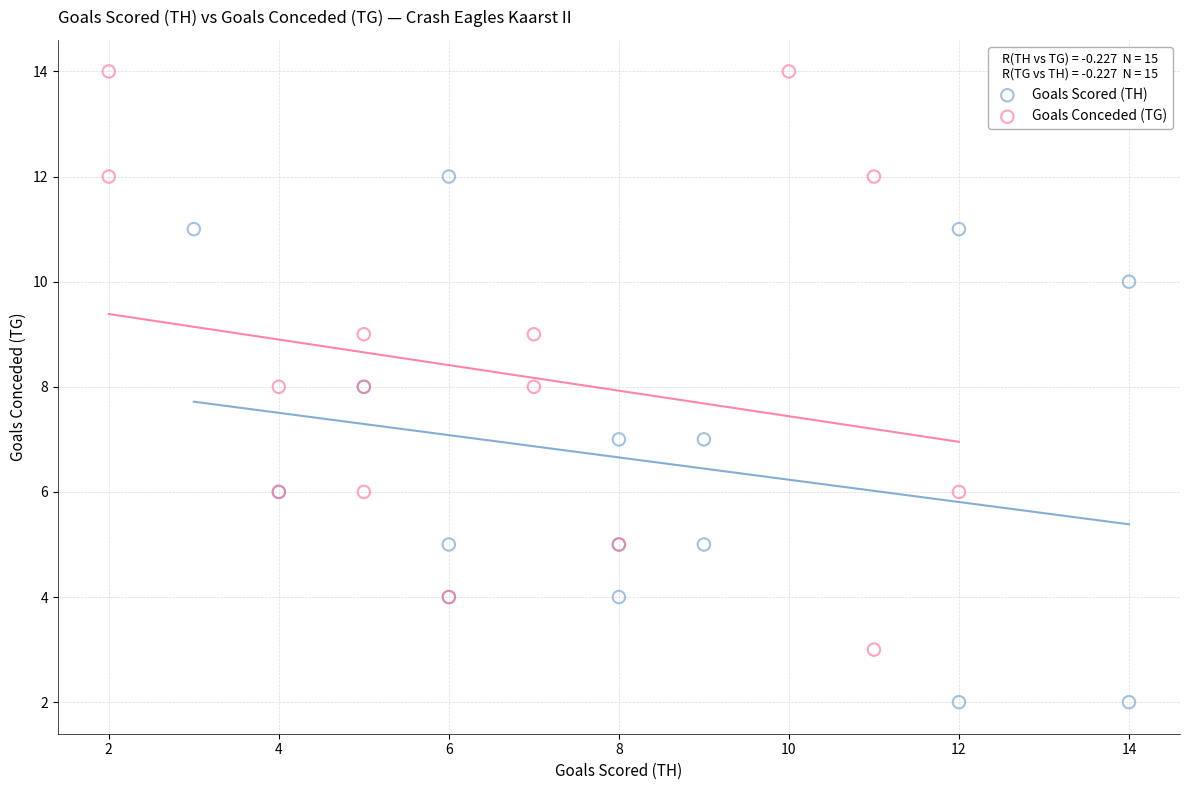

Which series contains the highest Y value?

Goals Conceded (TG)